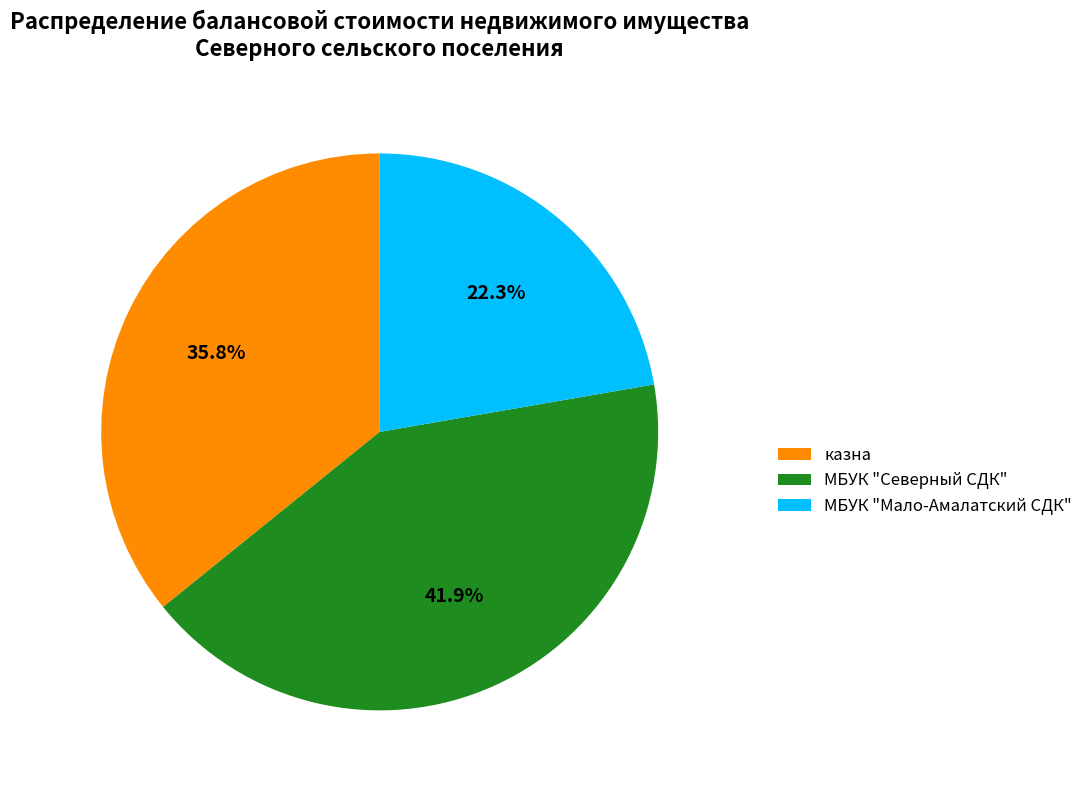

Which has a higher value, МБУК "Северный СДК" or казна?

МБУК "Северный СДК"